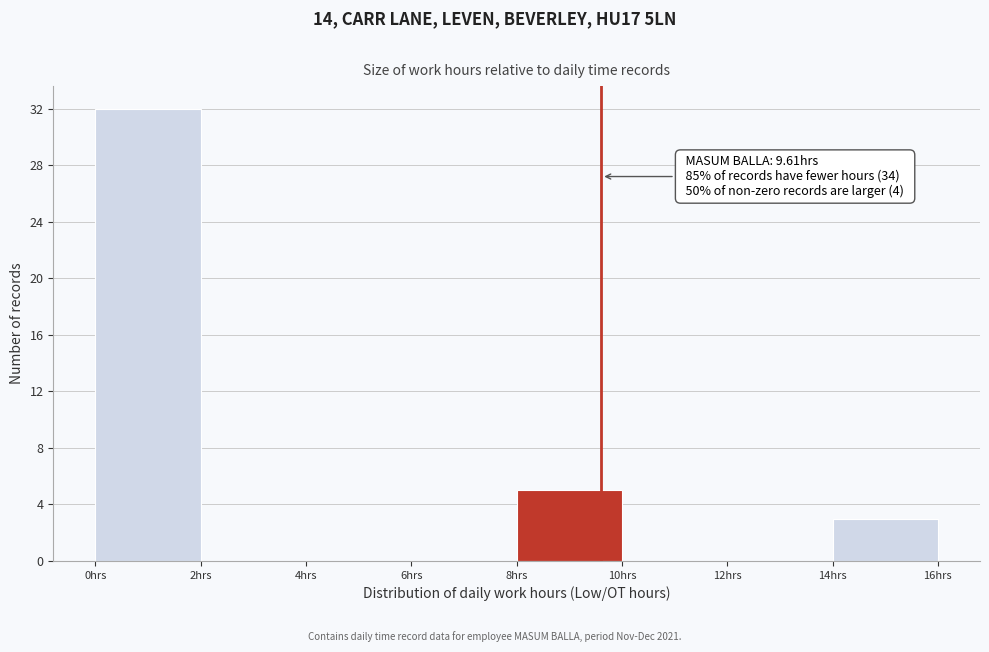

Over which range of the x-axis is the bar tallest?

0 to 2